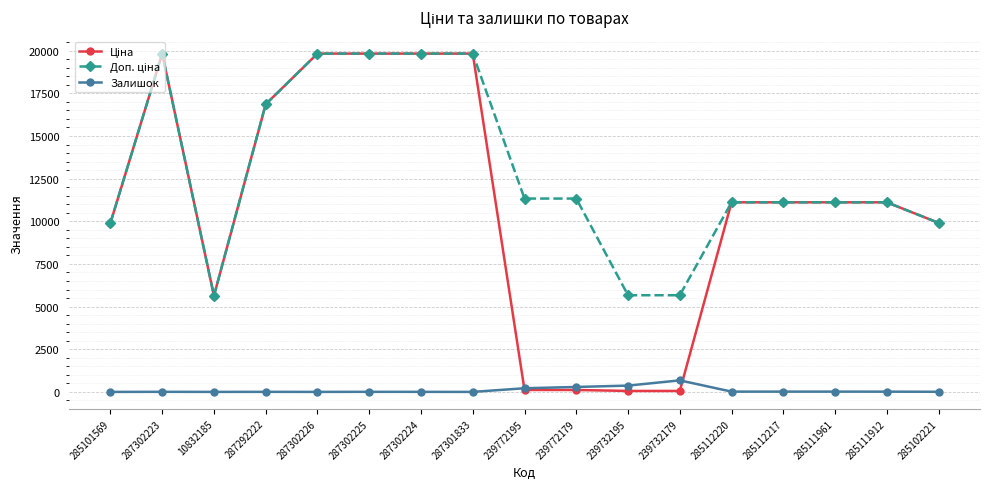

What is the difference between the highest and lowest values at 287301833?

19831.1